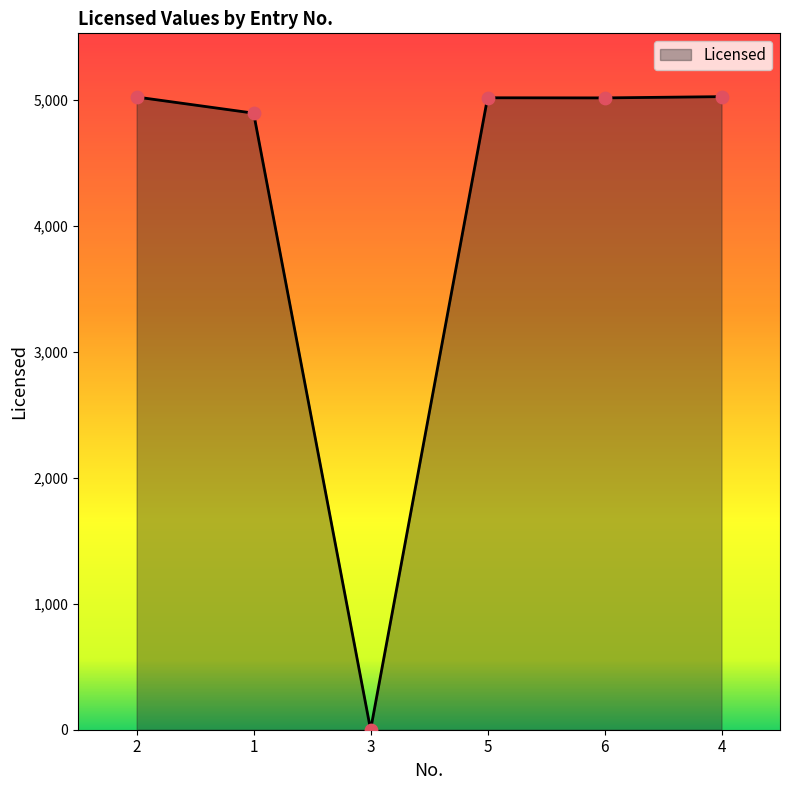

What is the ratio of the value at 1 to the value at 6?

1.0